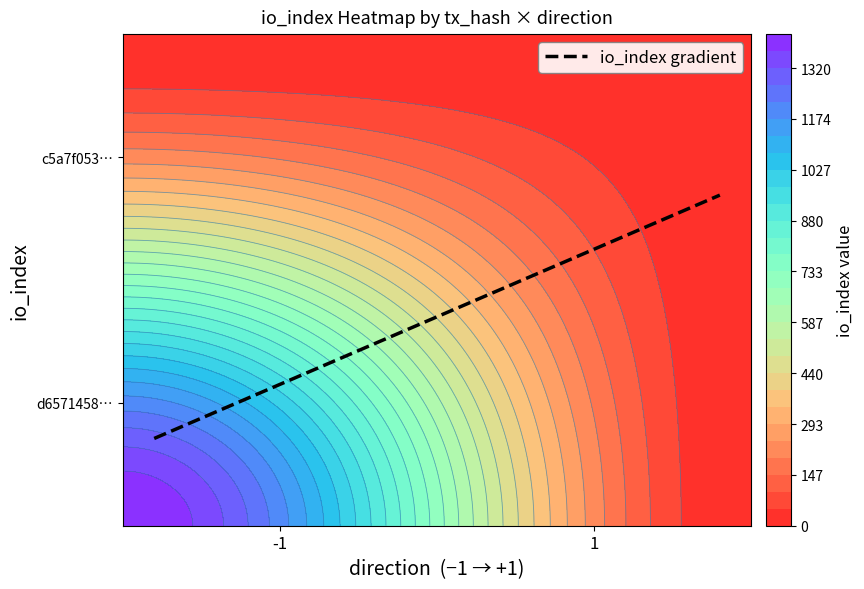

Count the d6571458a25c0eef763c8c2c61a202fa4fecf83 values in the range -1 to 1418.

2